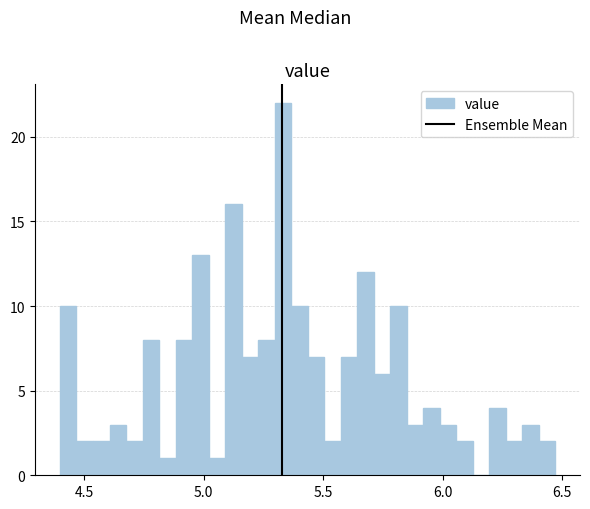

Around what value on the x-axis is the tallest bar? Give the approximate position of its centre, as read against the axis.

5.35